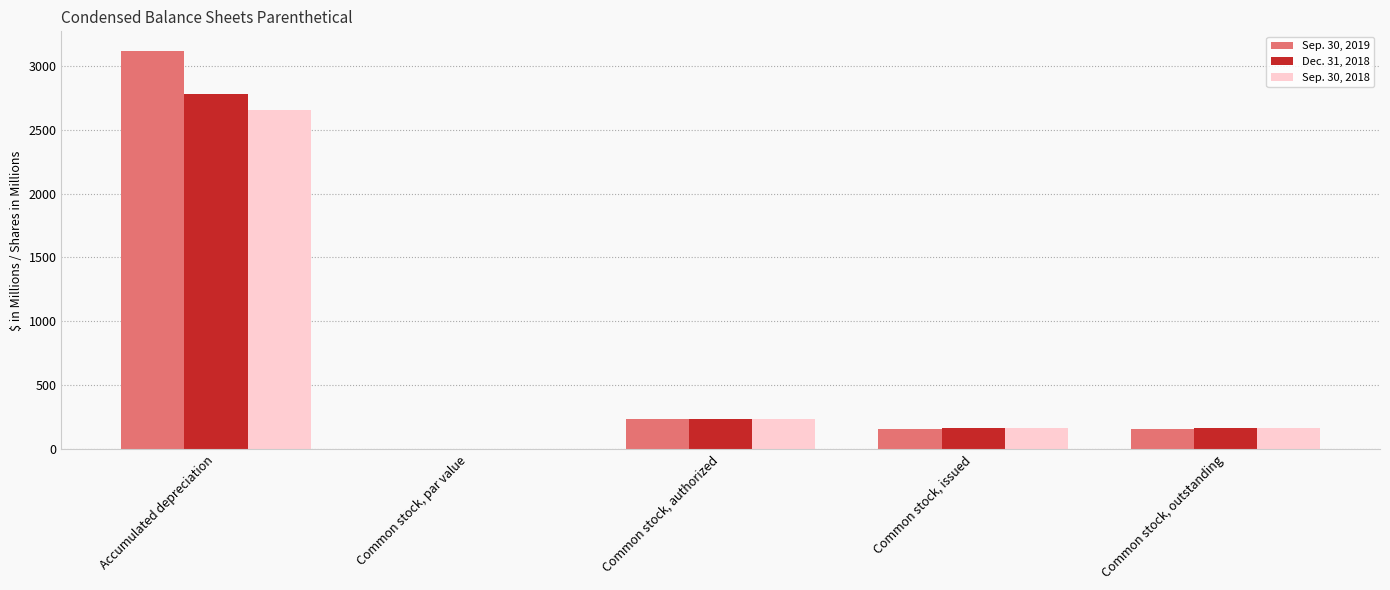

What is the total value across all series at Common stock, authorized?

720.0